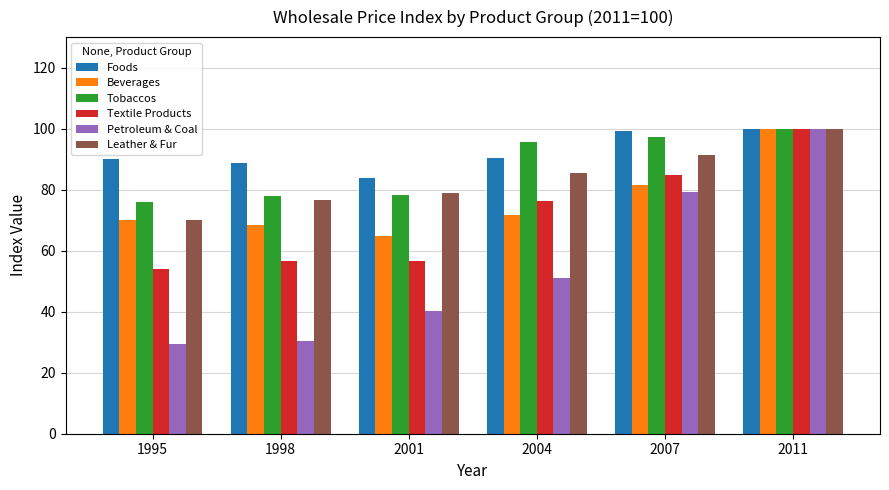

What are all the series names shown in the legend?

Foods, Beverages, Tobaccos, Textile Products, Petroleum & Coal, Leather & Fur